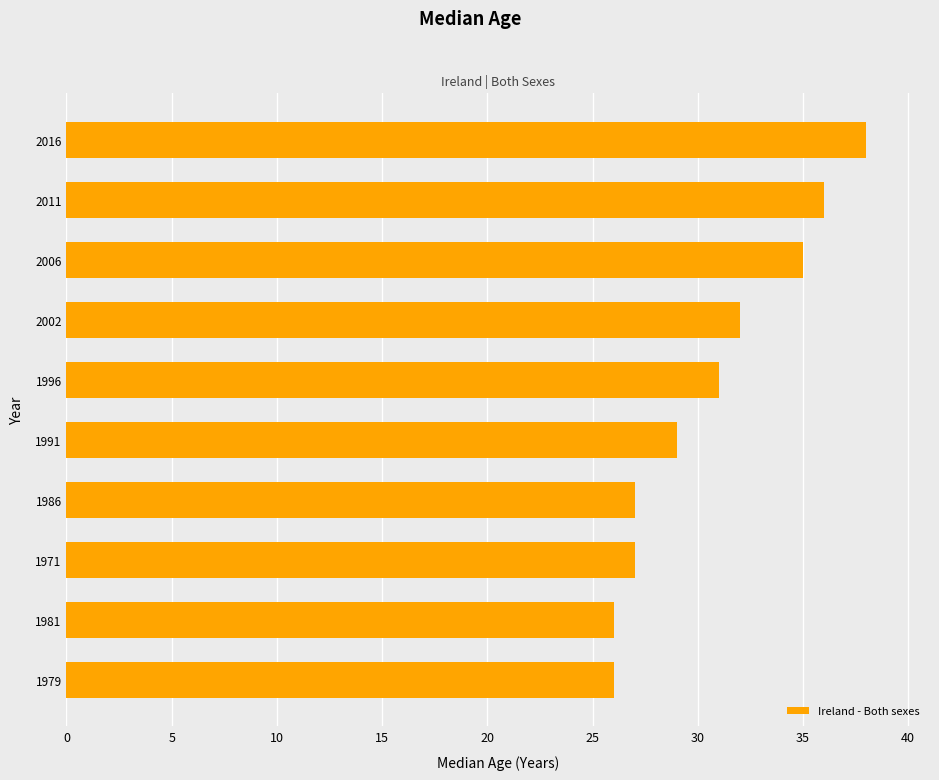

What is the change in value from 1979 to 2016?

+12